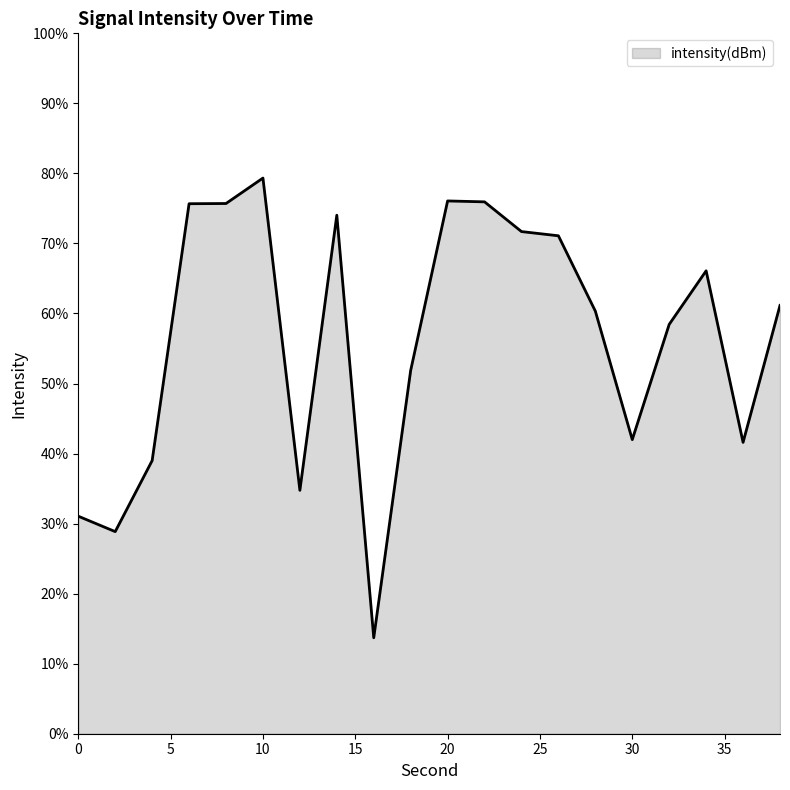

What is the greatest value displayed?

79.3